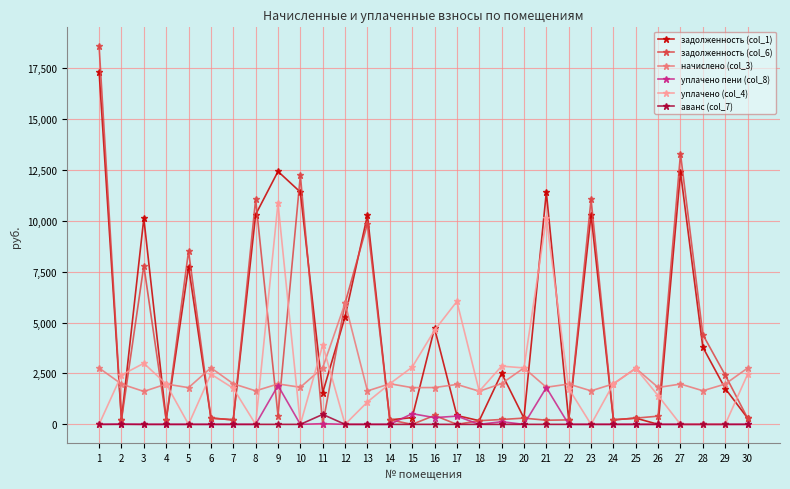

What is the average value of the уплачено (col_4) series?

2356.9